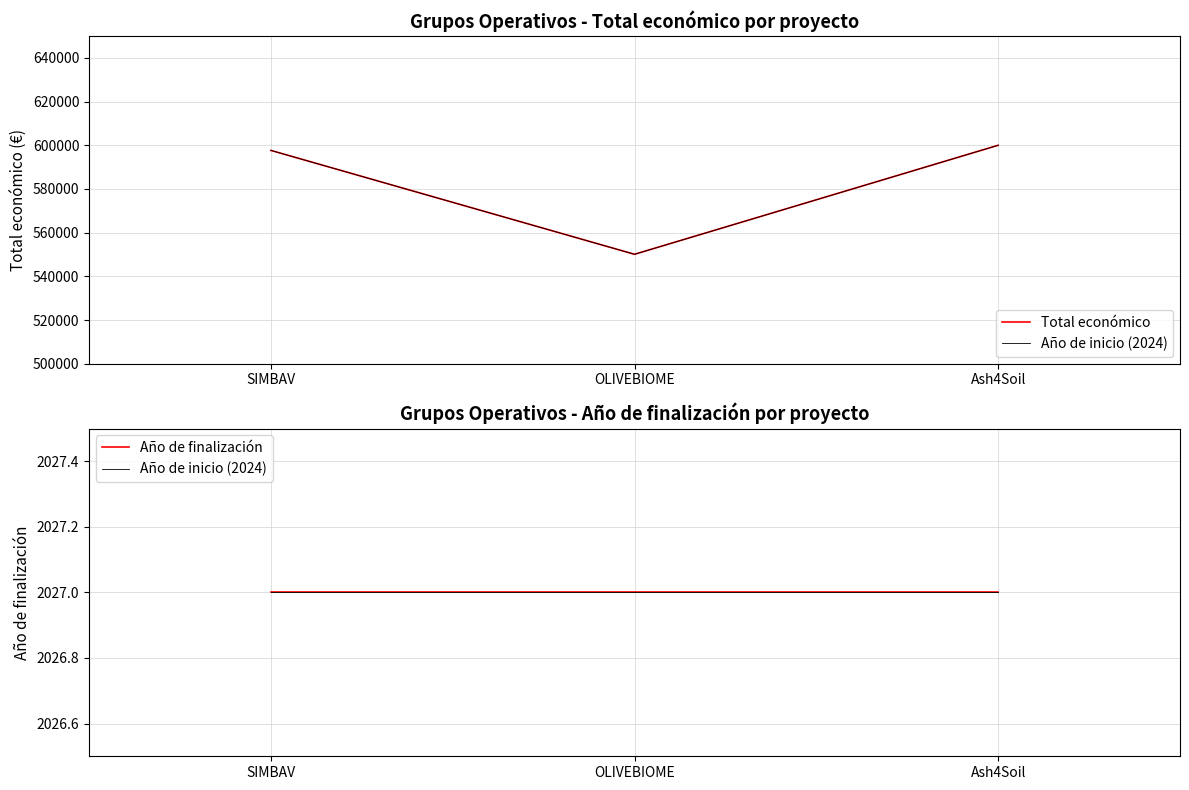

Between Ash4Soil and SIMBAV, which is larger?

Ash4Soil